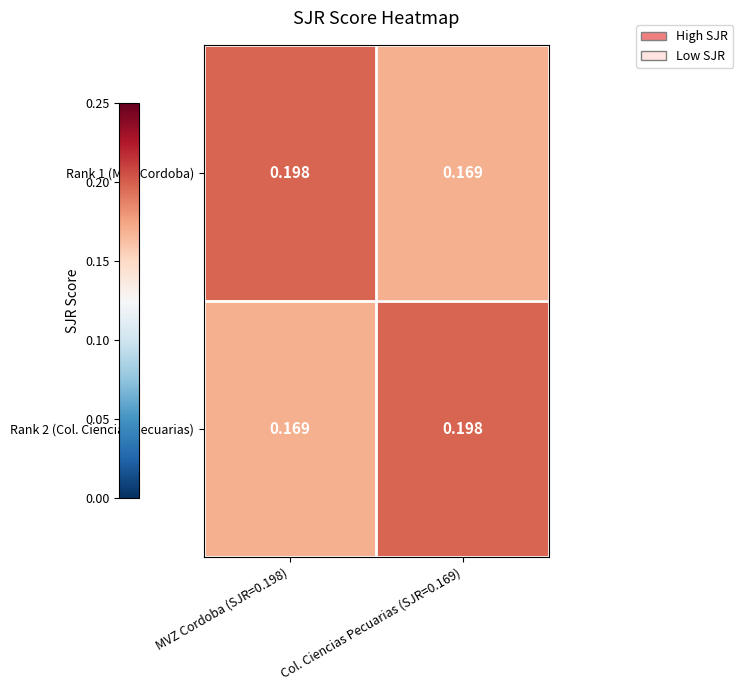

Is the value of Rank 2 (Col. Ciencias Pecuarias) at Col. Ciencias Pecuarias (SJR=0.169) greater than the value of Rank 1 (MVZ Cordoba) at Col. Ciencias Pecuarias (SJR=0.169)?

Yes